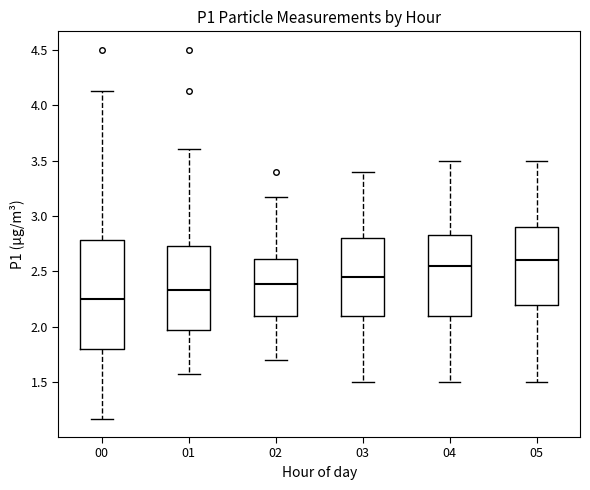

Reading left to right, transcribe this box plot: for each box, give where its median line is, the range the box spans, and where its two whiskers end, as read against the y-axis. The values are not printed on the chart, so give them approximately, as read against the axis.

00: median 2.25, box 1.80 to 2.80, whiskers 1.15 to 4.15
01: median 2.35, box 1.95 to 2.75, whiskers 1.55 to 3.60
02: median 2.40, box 2.10 to 2.60, whiskers 1.70 to 3.15
03: median 2.45, box 2.10 to 2.80, whiskers 1.50 to 3.40
04: median 2.55, box 2.10 to 2.85, whiskers 1.50 to 3.50
05: median 2.60, box 2.20 to 2.90, whiskers 1.50 to 3.50